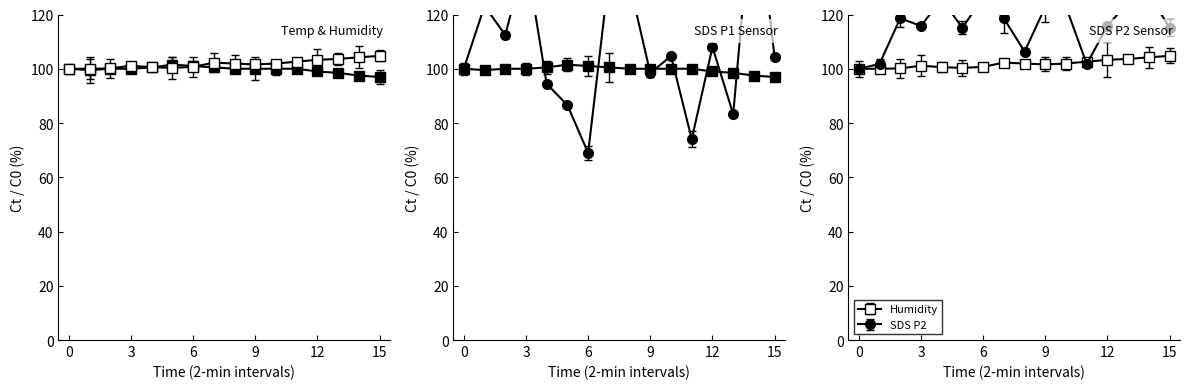

How many interior local valleys does the SDS_P1 series have?

5